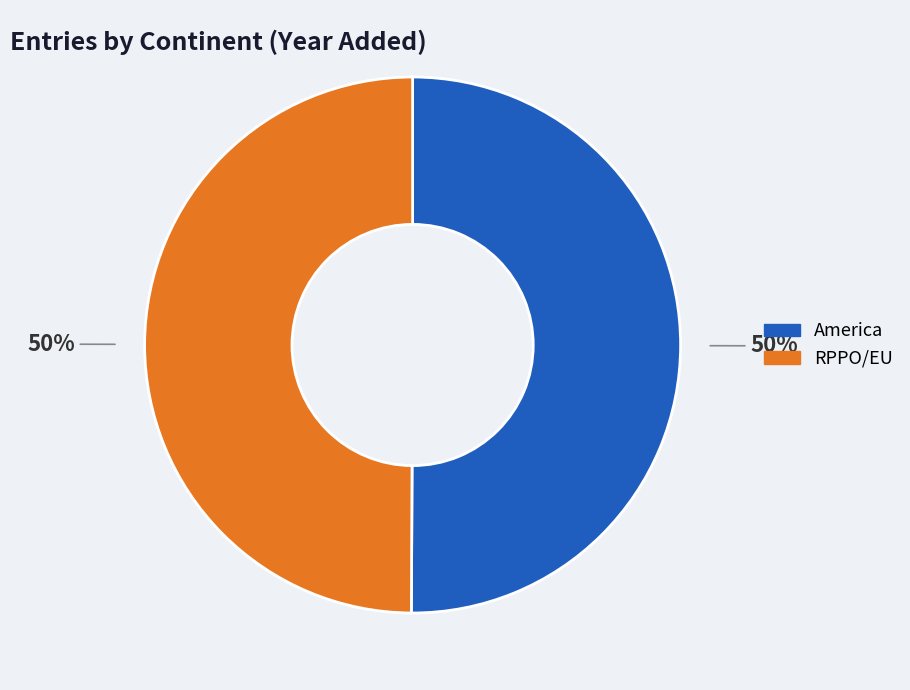

Approximately how many times larger is the value at RPPO/EU compared to America?

1.0